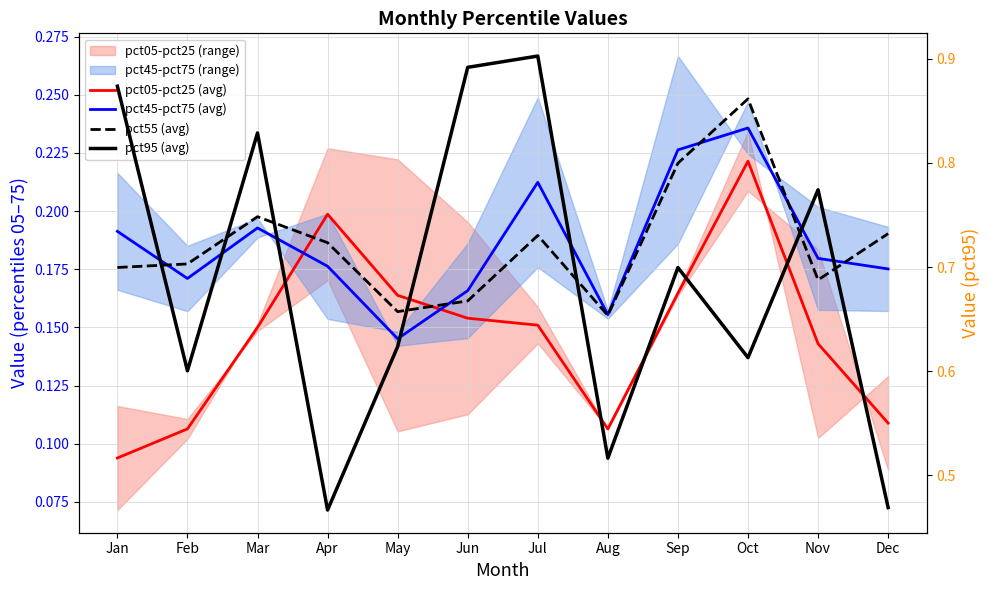

What is the sum of all pct05-pct25 (avg) values?

1.8